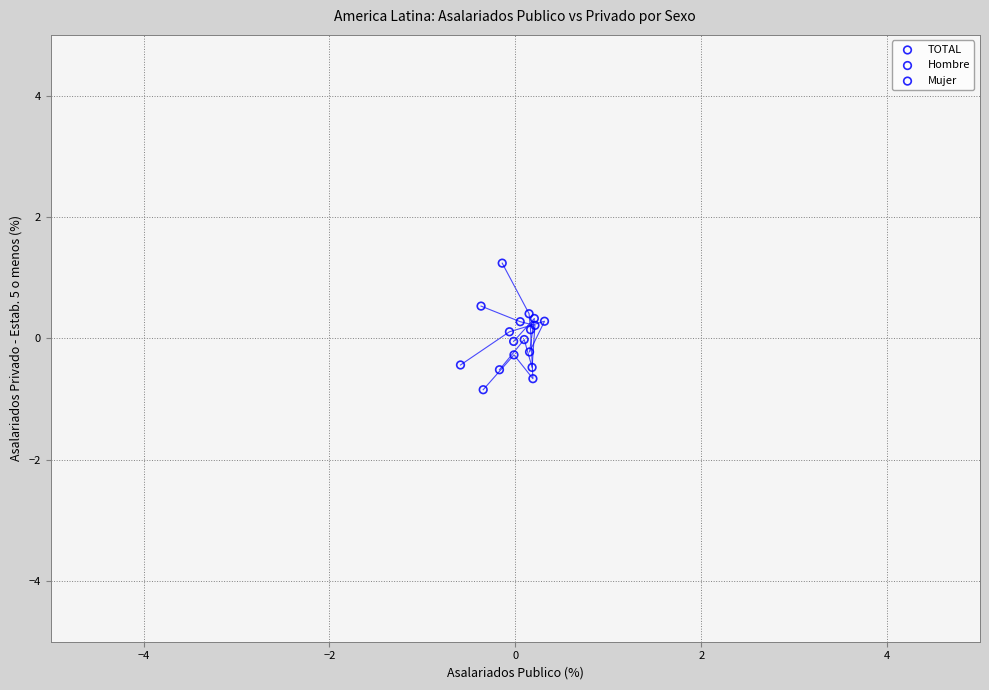

Which series has the widest spread of Y values?

Hombre